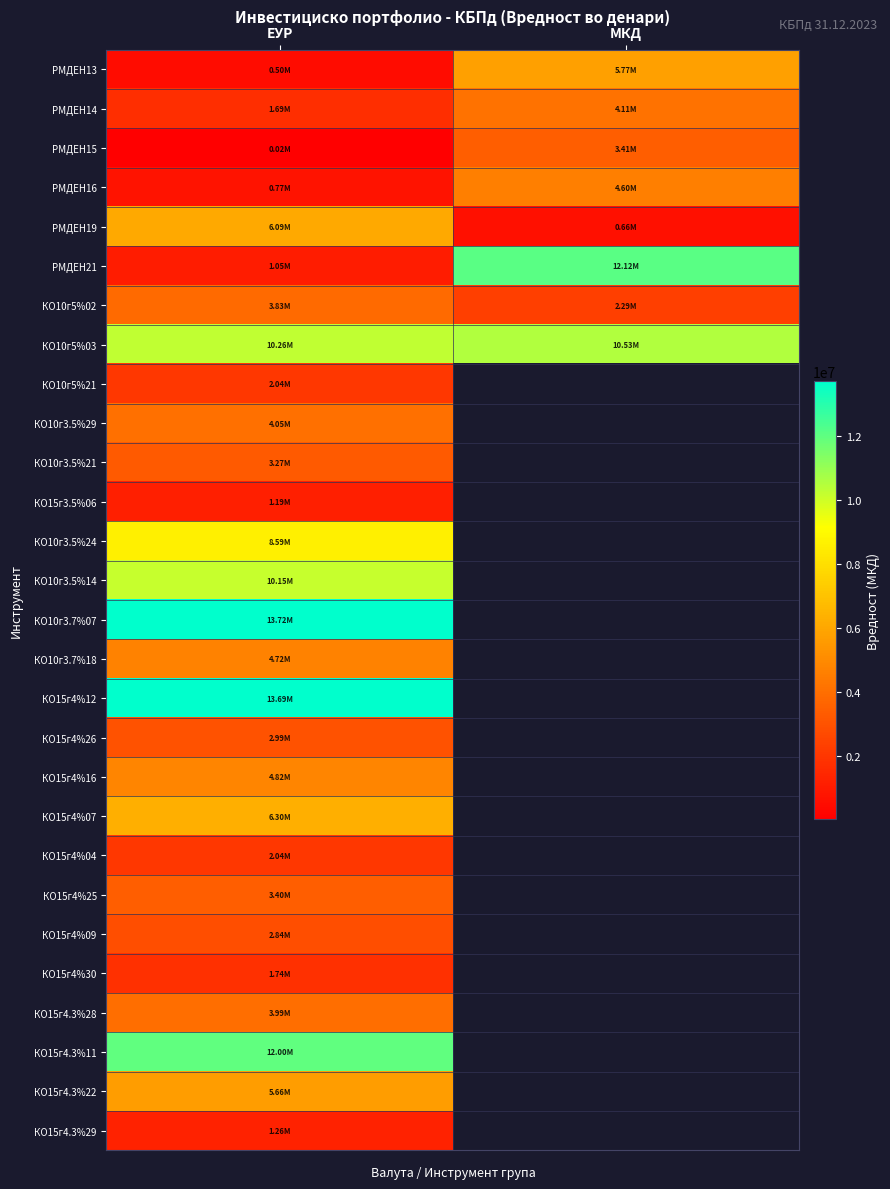

What is the maximum value for КО15г4.3%11?

12003021.1